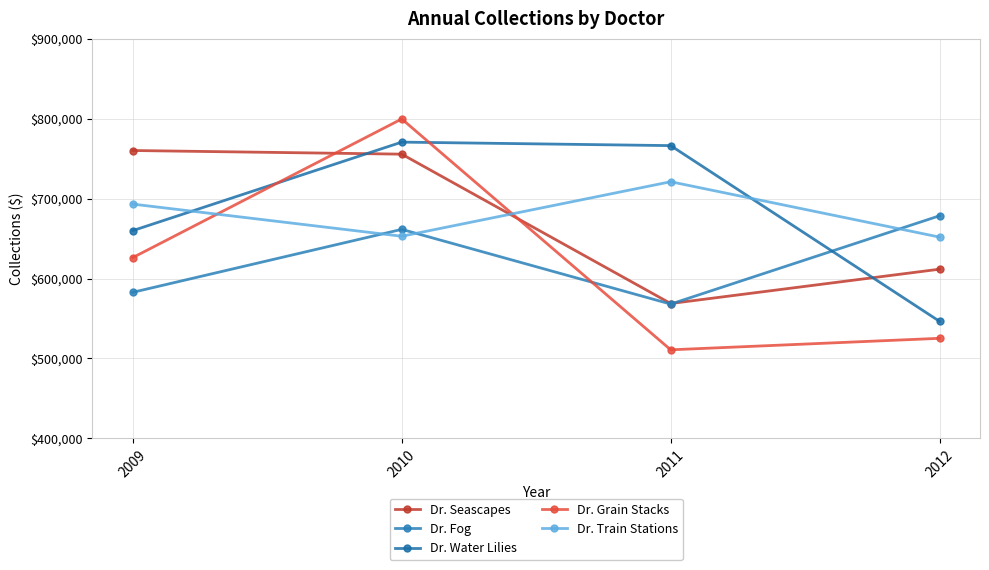

How many intersections are there between Dr. Seascapes and Dr. Grain Stacks?

2